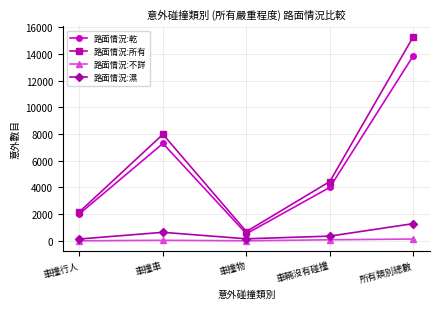

At which label is 路面情況:濕 closest to 716?

車撞車